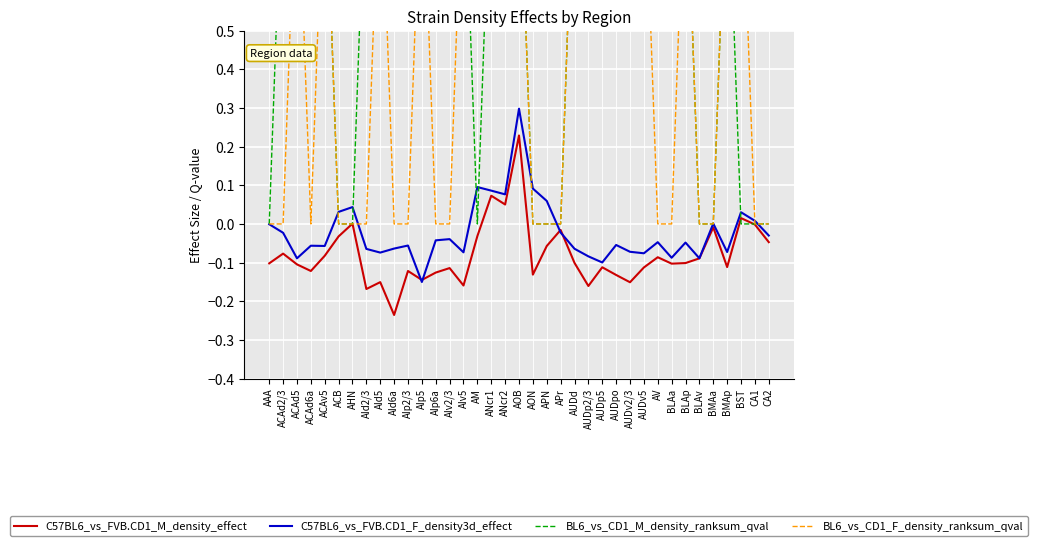

How many values in the C57BL6_vs_FVB.CD1_M_density_effect series exceed 0?

5